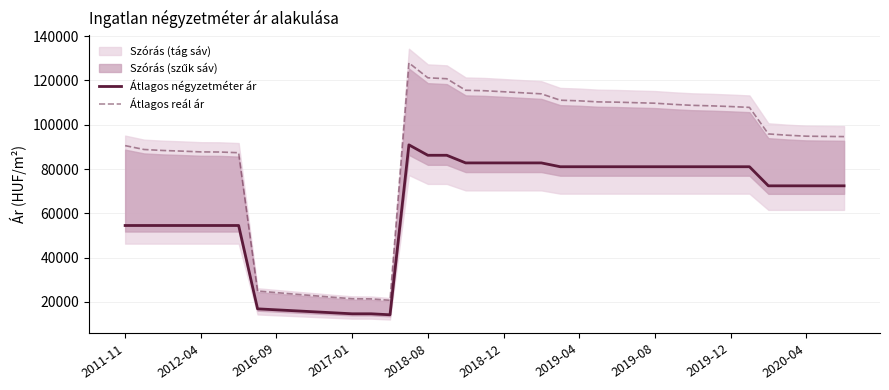

True or false: Átlagos reál ár and Átlagos négyzetméter ár cross at least once.

False